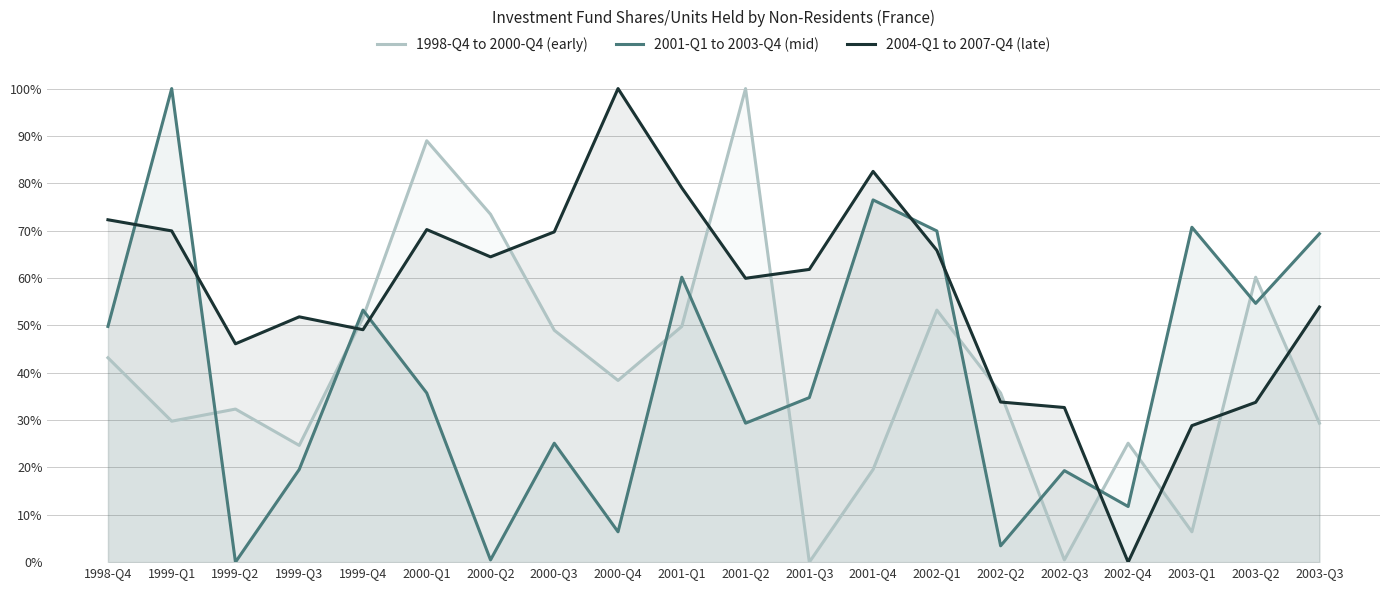

What is the average value of the 2001-Q1 to 2003-Q4 (mid) series?

0.4